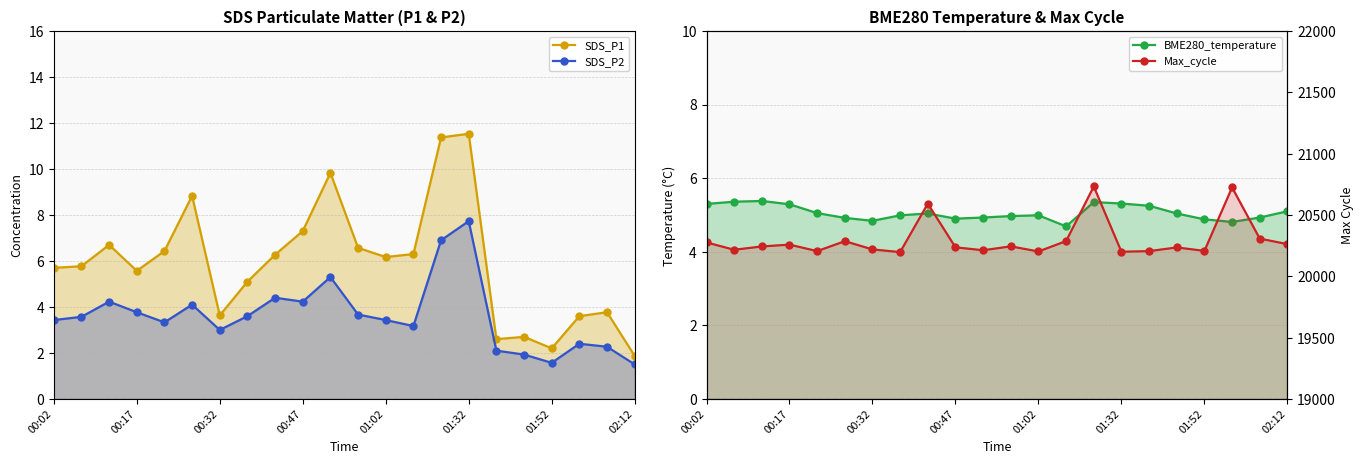

After their last crossing, which series has the higher values: BME280_temperature or SDS_P2?

BME280_temperature